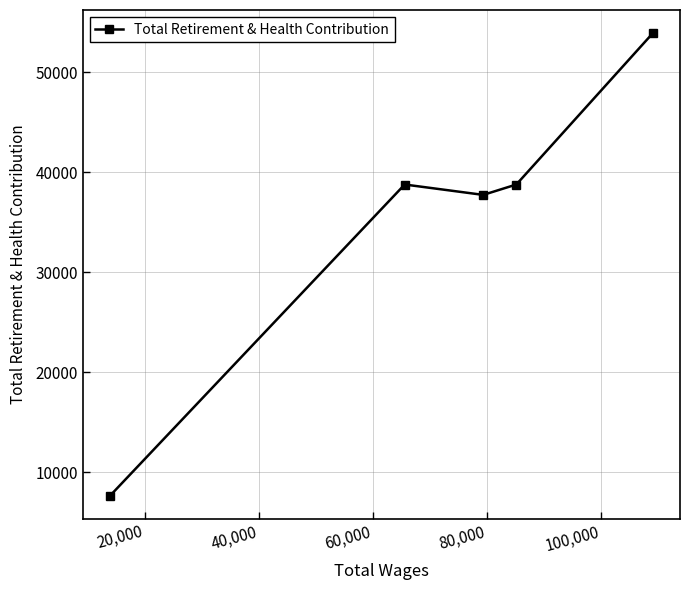

Reading left to right, transcribe all the data shown in this chart.

7627	38763	37726	38763	53897